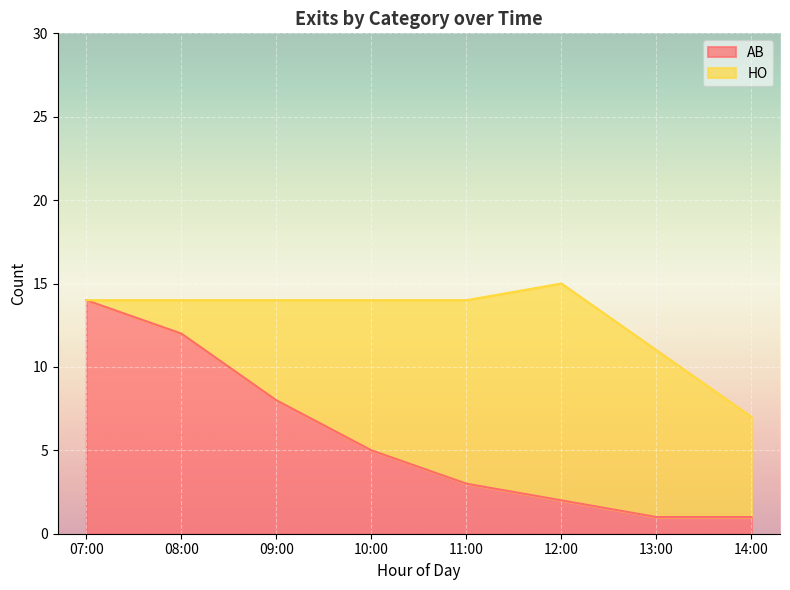

True or false: the data shows 12 at 08:00.

True